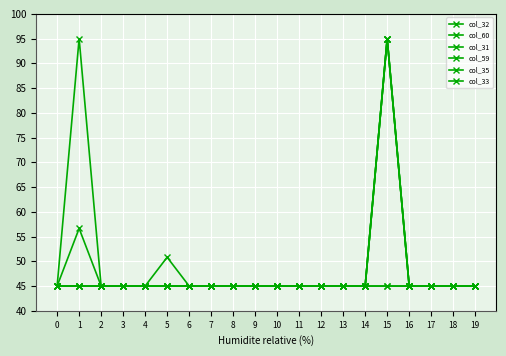

List the labels in order of col_60 value, smallest first.

0, 1, 2, 3, 4, 5, 6, 7, 8, 9, 10, 11, 12, 13, 14, 16, 17, 18, 19, 15